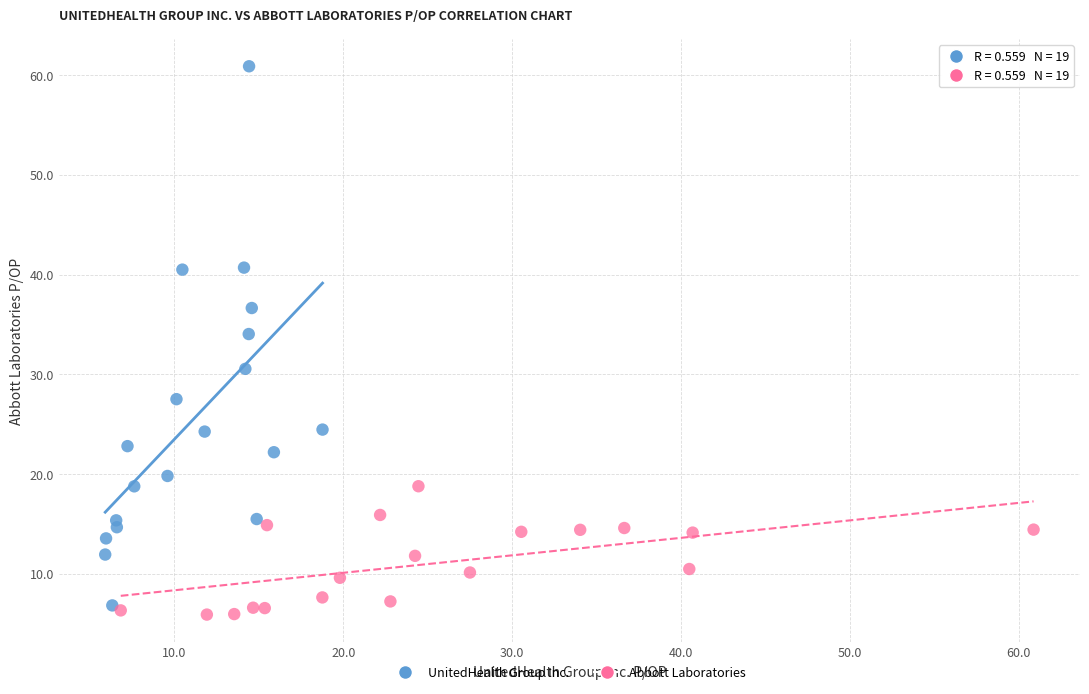

Which series has the widest spread of Y values?

UnitedHealth Group Inc.